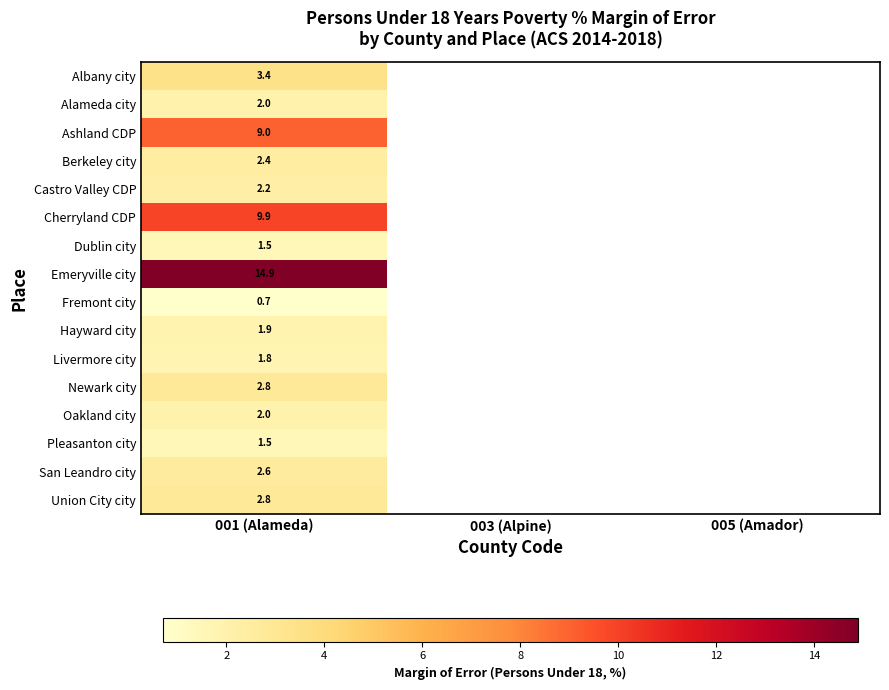

The value of Cherryland CDP at 001 (Alameda) is 9.9. True or false?

True